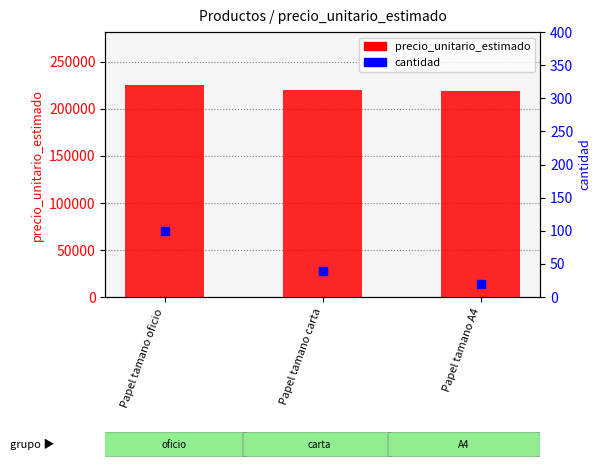

Which series has the largest Y range (max minus min)?

precio_unitario_estimado